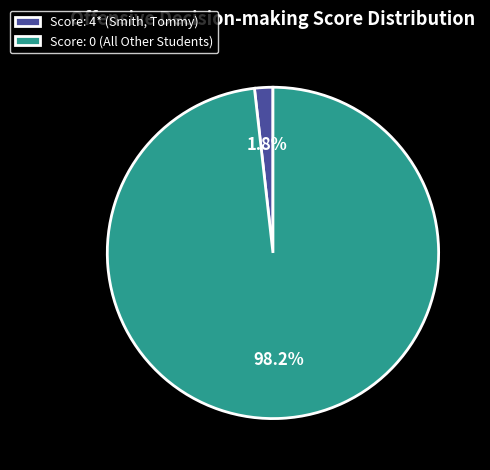

Which category has the smallest portion of the pie?

Score: 4* (Smith, Tommy)